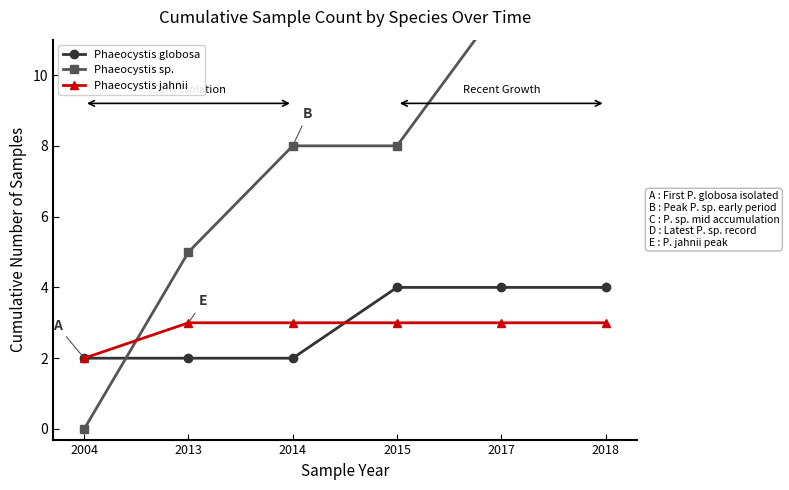

How many values in the Phaeocystis sp. series exceed 8?

2